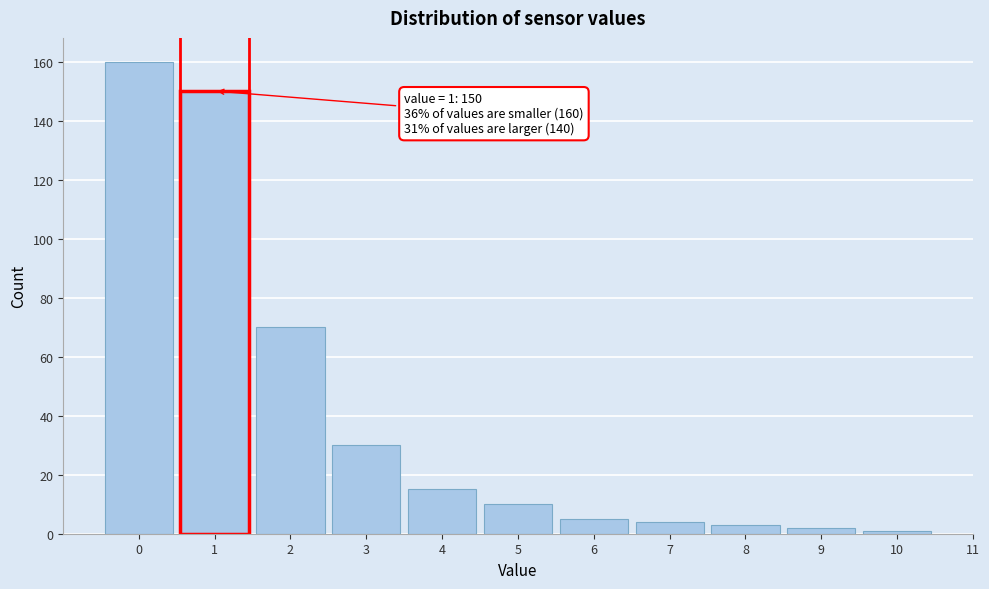

Which range on the x-axis has the tallest bar?

-0.5 to 0.5